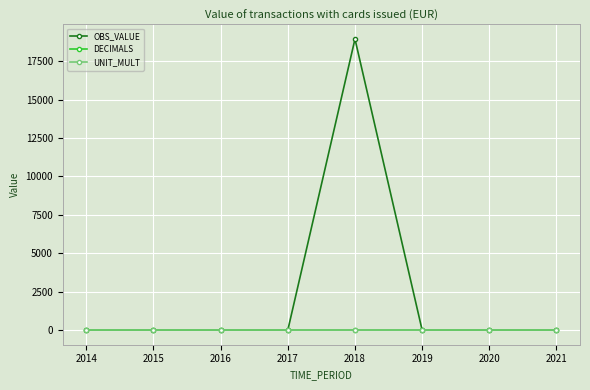

What is the value of the UNIT_MULT point at the 6th from the left?

6.0